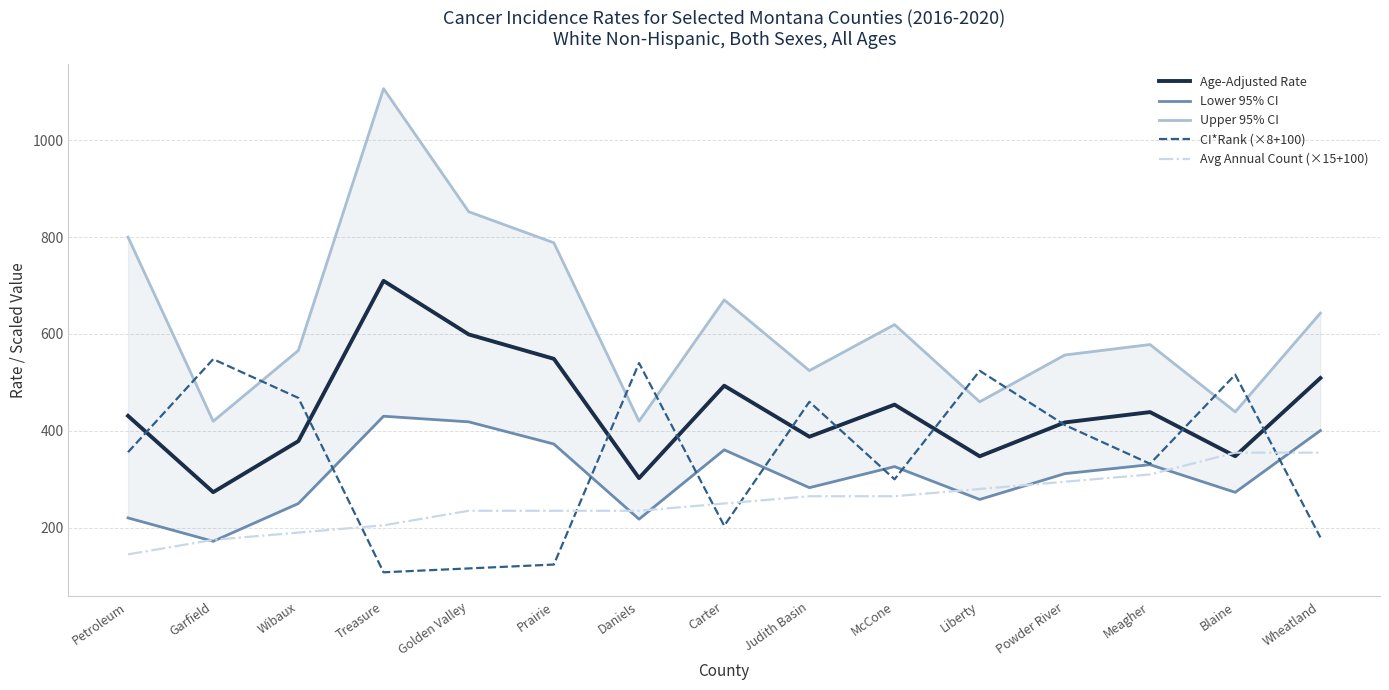

Where does the Age-Adjusted Rate series first go above 430?

Petroleum